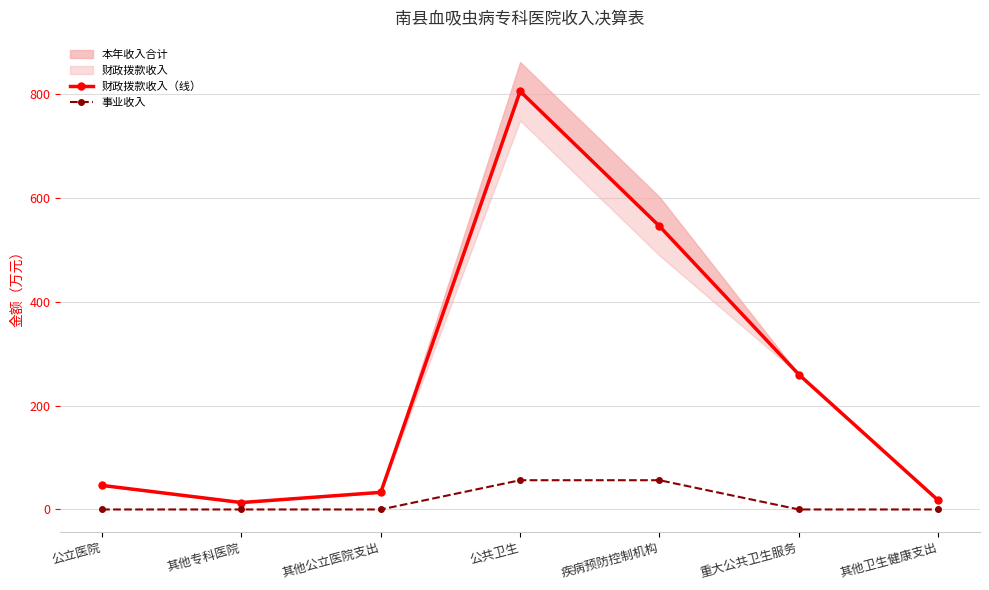

What is the value of the 事业收入 point at the 4th from the left?

56.4